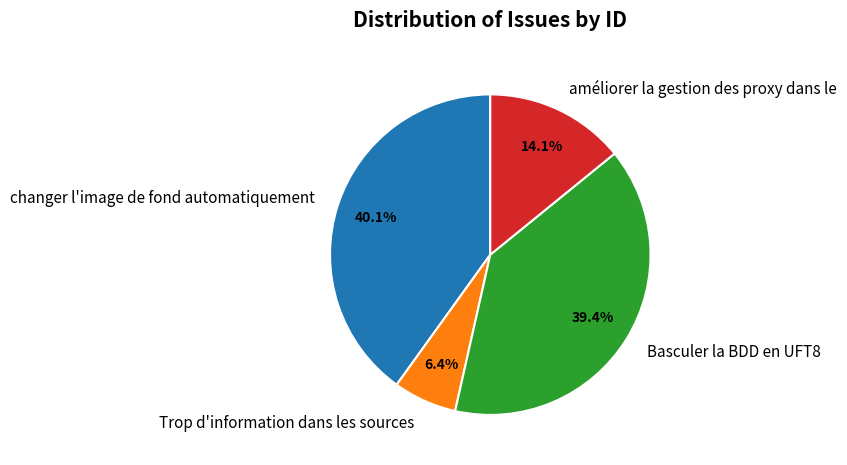

Rank the categories by value from lowest to highest.

Trop d'information dans les sources, améliorer la gestion des proxy dans le, Basculer la BDD en UFT8, changer l'image de fond automatiquement